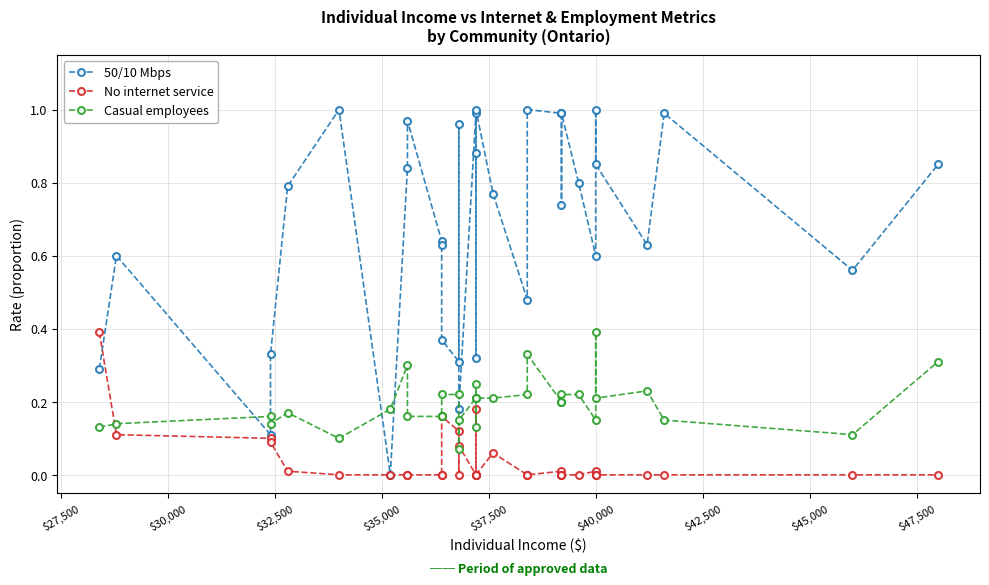

How many distinct data groups are displayed?

3